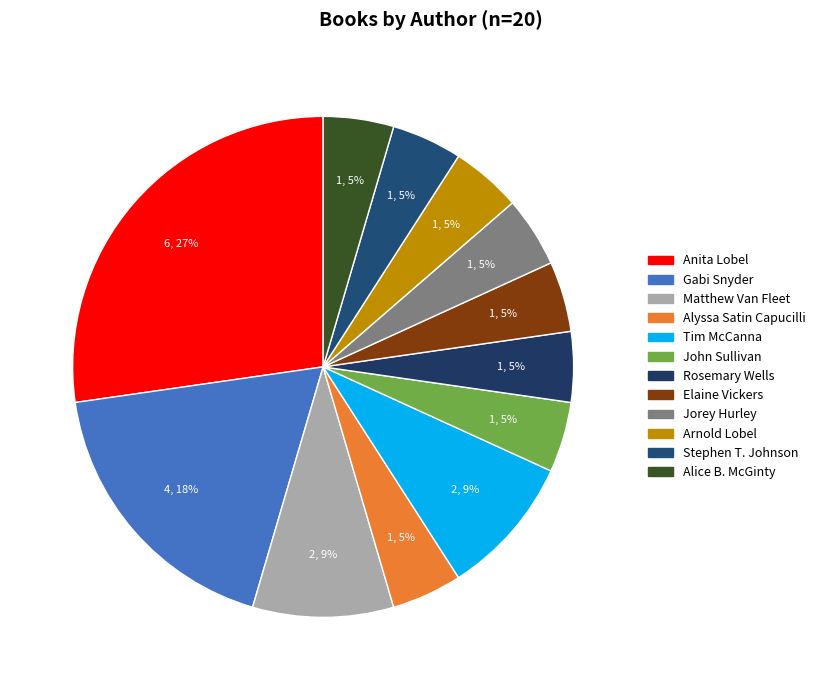

Which has a higher value, Tim McCanna or John Sullivan?

Tim McCanna